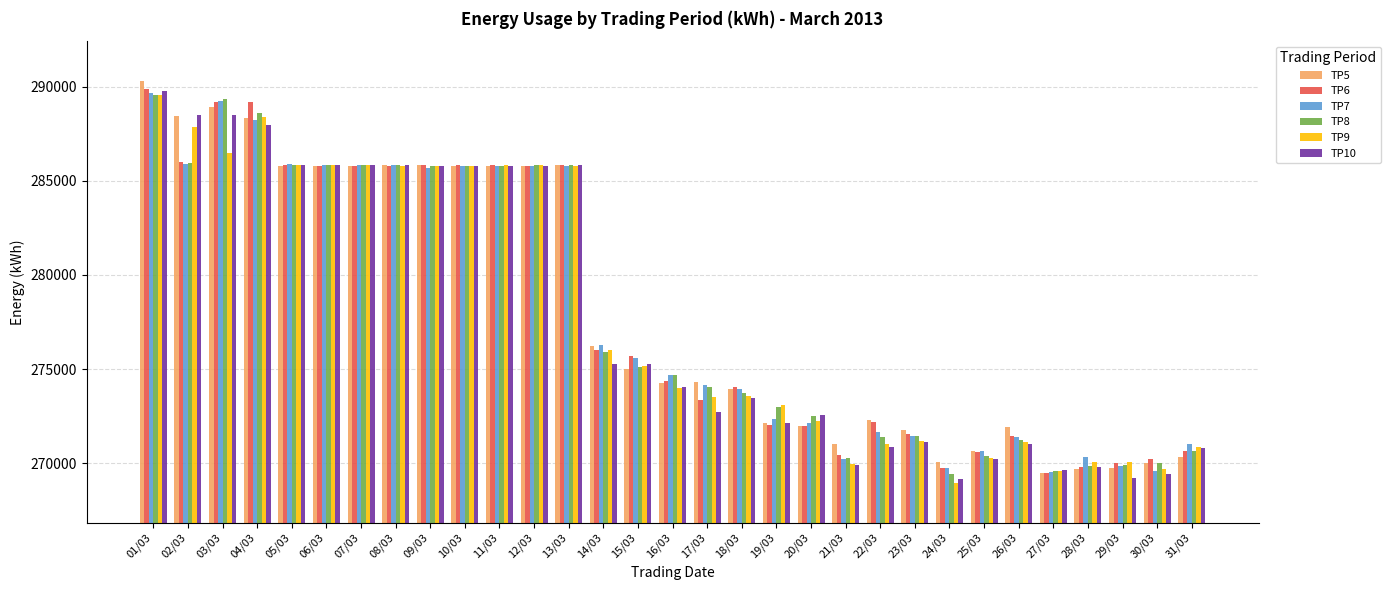

What is the difference between the maximum and minimum values in the TP7 series?

20126